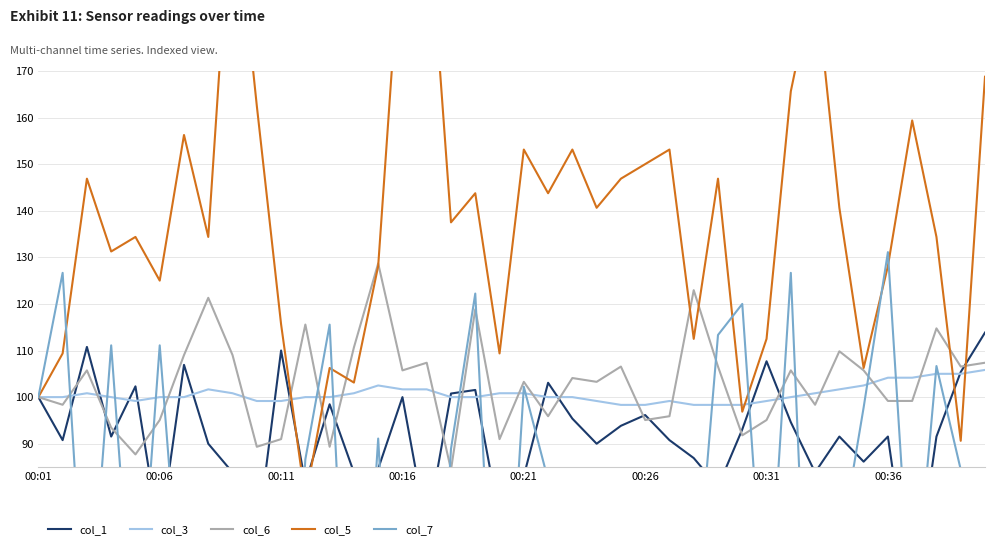

How many series are shown in this chart?

5